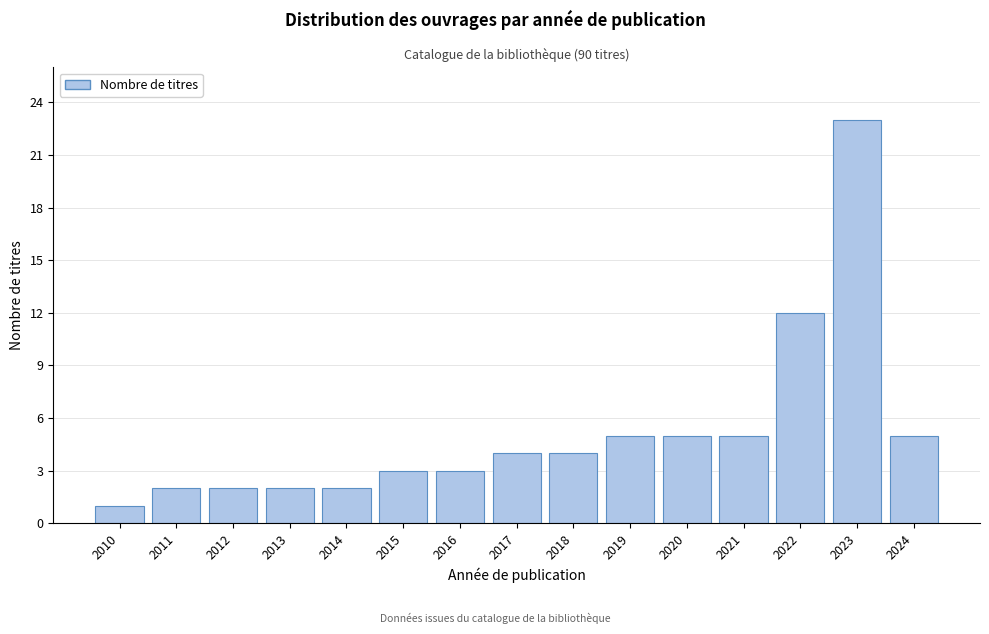

Reading right to left, list all the values displayed in this chart.

2024=5	2023=23	2022=12	2021=5	2020=5	2019=5	2018=4	2017=4	2016=3	2015=3	2014=2	2013=2	2012=2	2011=2	2010=1